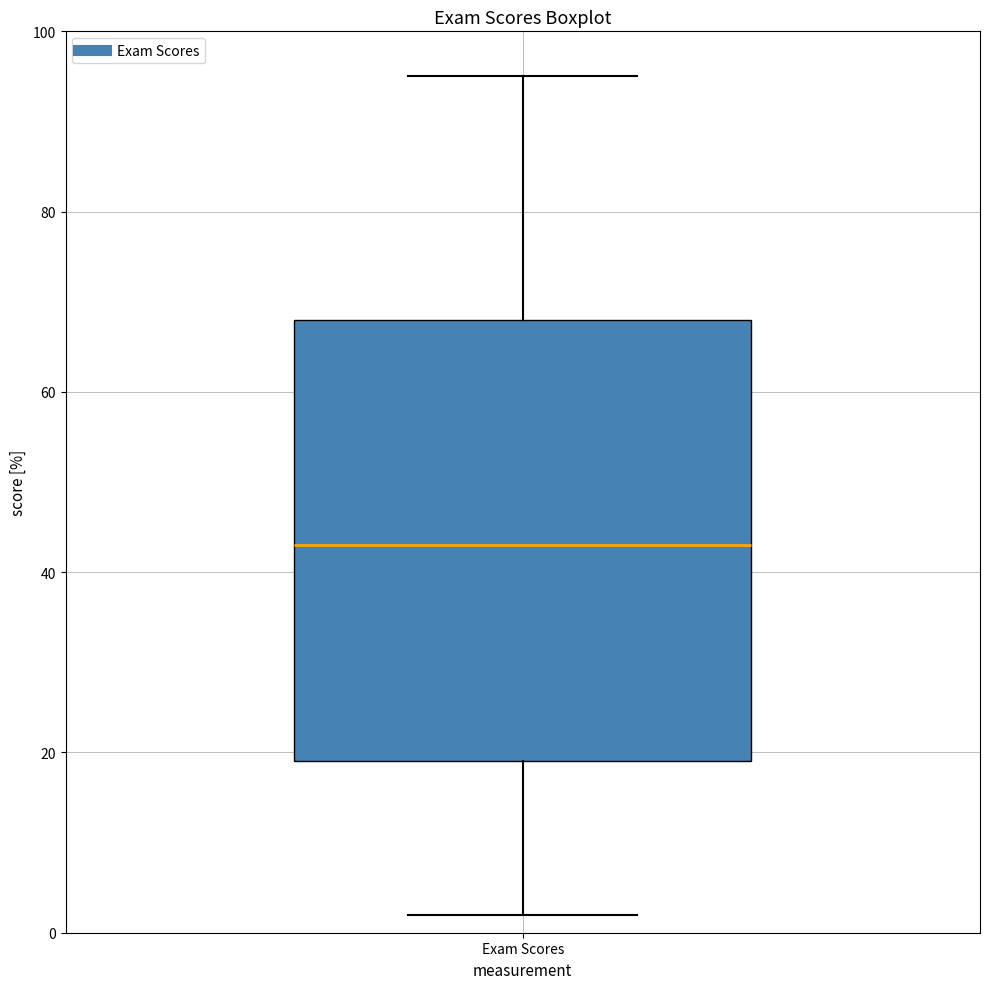

Where is the upper edge of the box for Exam Scores on the y-axis? The values are not printed on the chart, so give them approximately, as read against the axis.

68